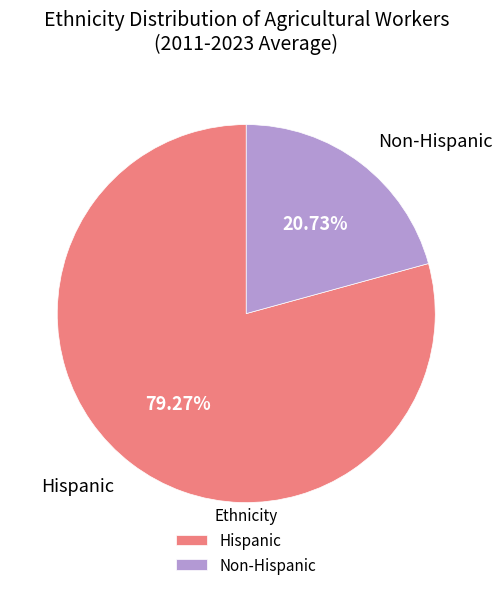

Which category has the smallest portion of the pie?

Non-Hispanic